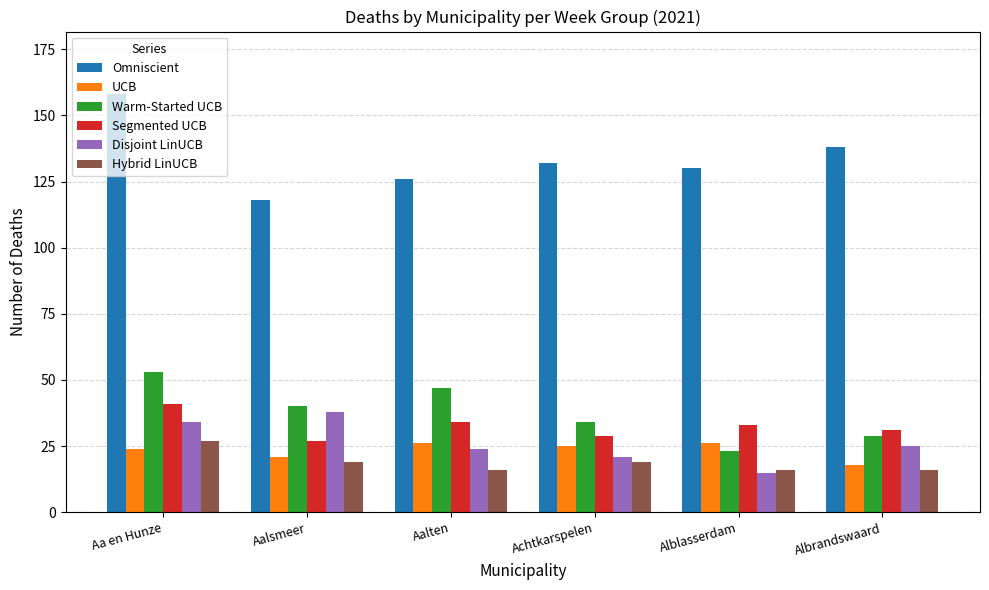

How many values in the Disjoint LinUCB series are below 25?

3